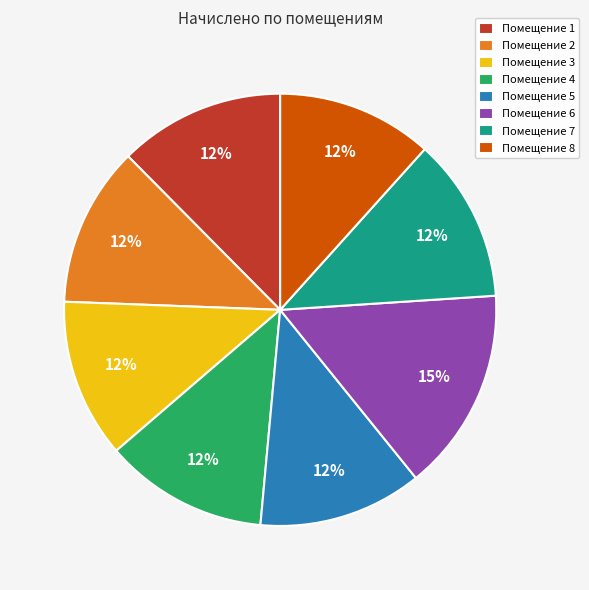

Is it true that Помещение 1 is 6% of the pie?

False